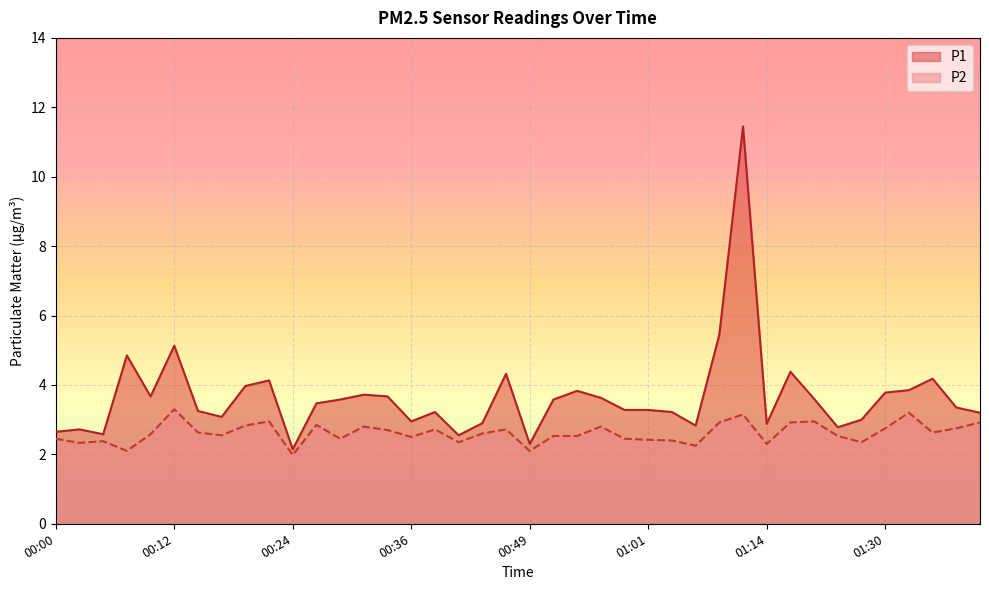

True or false: P2 has more than 0 points higher than both neighbors.

True